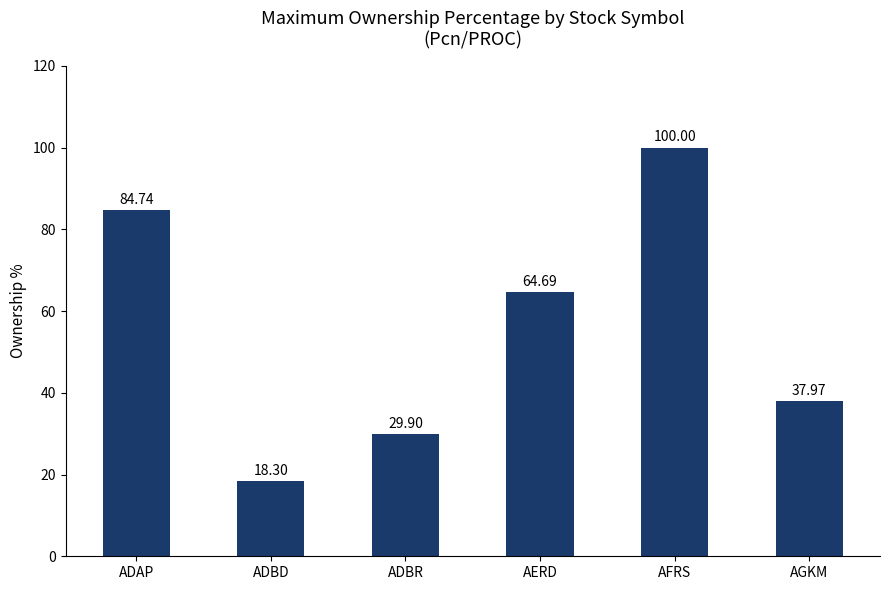

At which category does the chart reach its minimum across all series?

ADBD